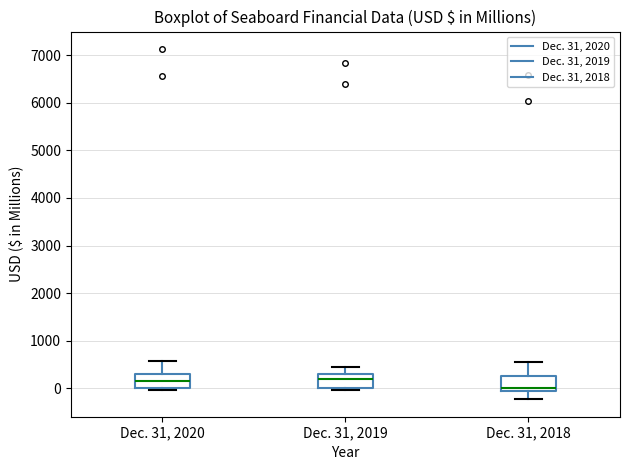

Where does the lower whisker of the box for Dec. 31, 2018 end on the y-axis? The values are not printed on the chart, so give them approximately, as read against the axis.

-200